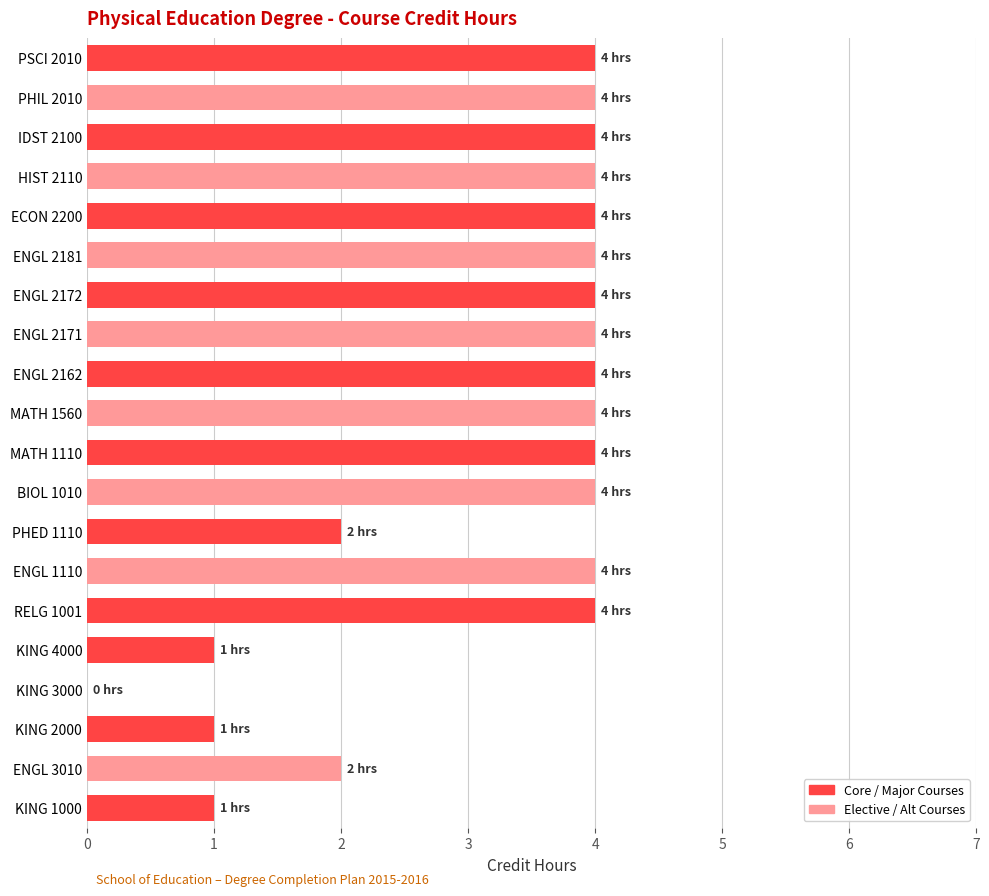

Reading top to bottom, what are all the values shown in this chart?

PSCI 2010=4	PHIL 2010=4	IDST 2100=4	HIST 2110=4	ECON 2200=4	ENGL 2181=4	ENGL 2172=4	ENGL 2171=4	ENGL 2162=4	MATH 1560=4	MATH 1110=4	BIOL 1010=4	PHED 1110=2	ENGL 1110=4	RELG 1001=4	KING 4000=1	KING 3000=0	KING 2000=1	ENGL 3010=2	KING 1000=1